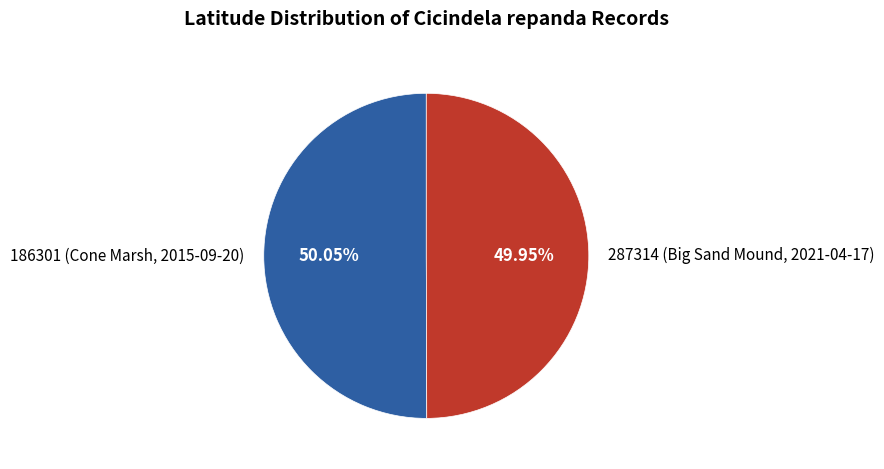

Is there any slice that represents more than half of the pie?

Yes